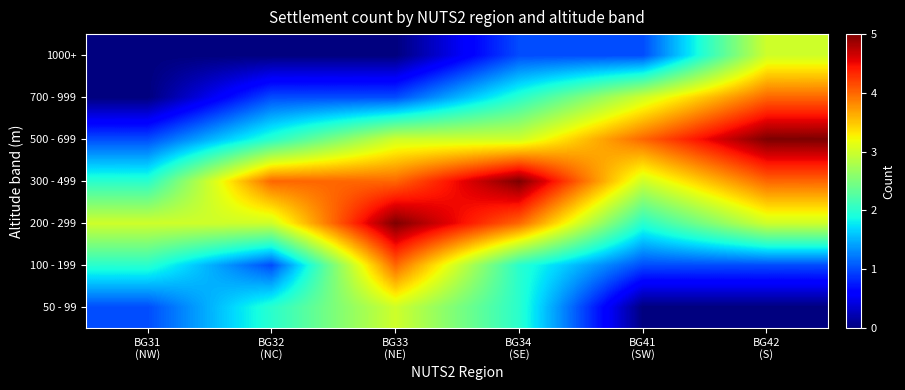

What is the difference between the highest and lowest values at BG32
(NC)?

4